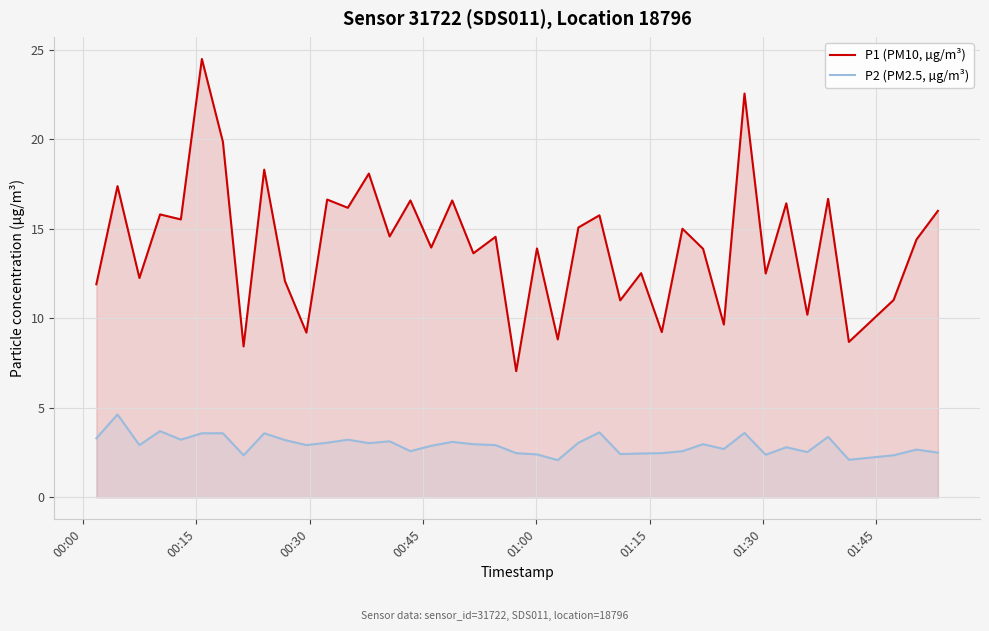

How many lines are shown in the chart?

2